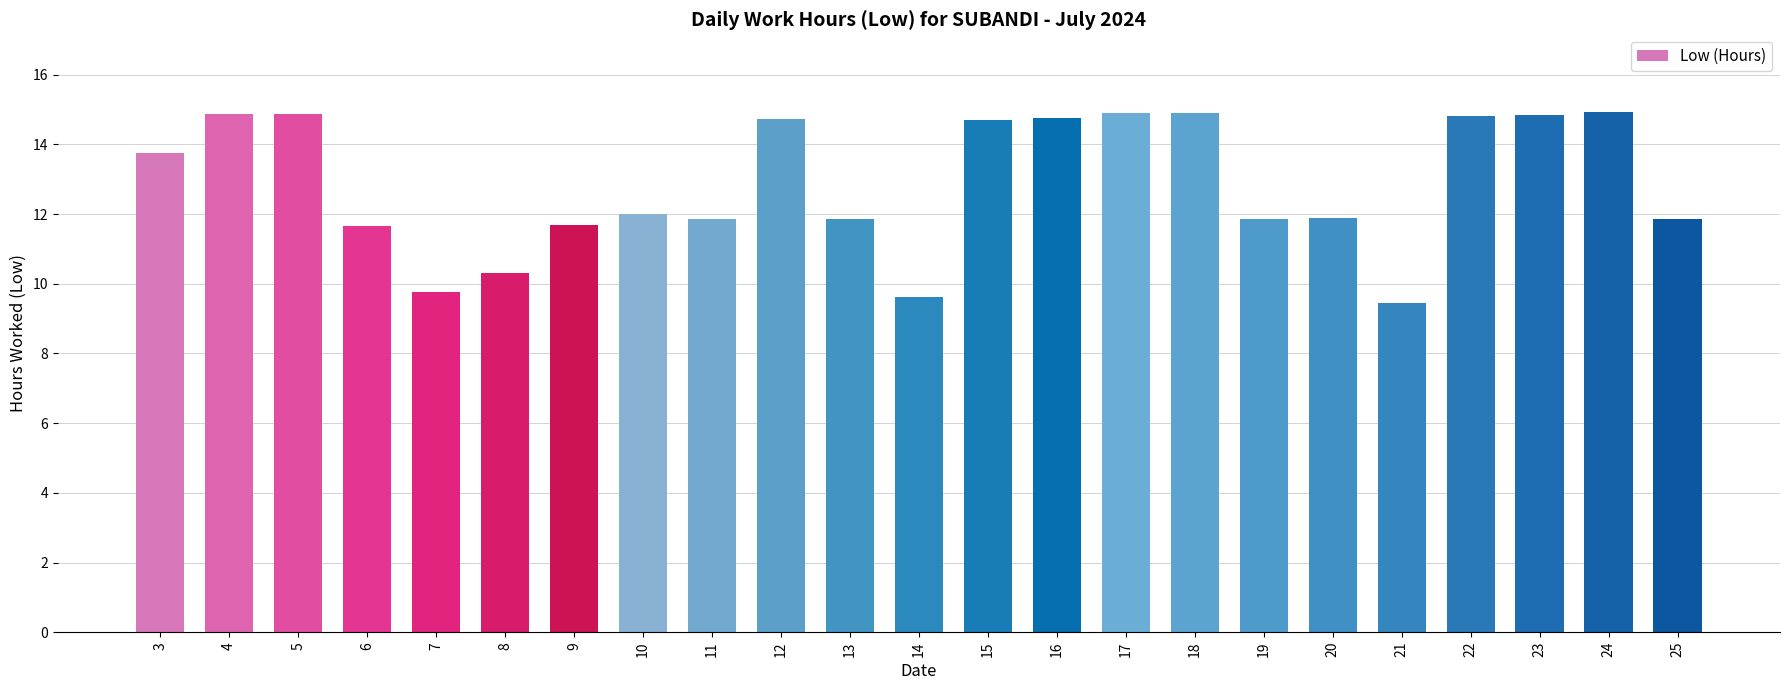

How many bars are there in total?

23